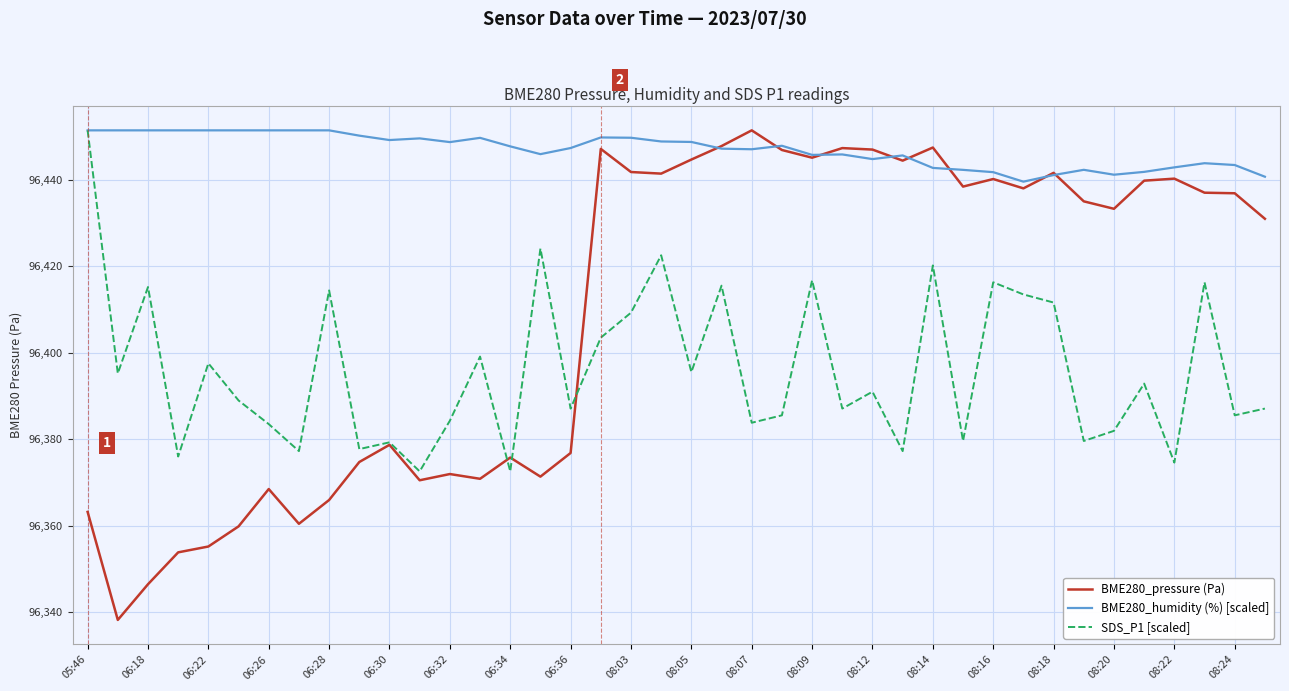

List the series in order of their overall mean, highest first.

BME280_humidity (%) [scaled], BME280_pressure (Pa), SDS_P1 [scaled]